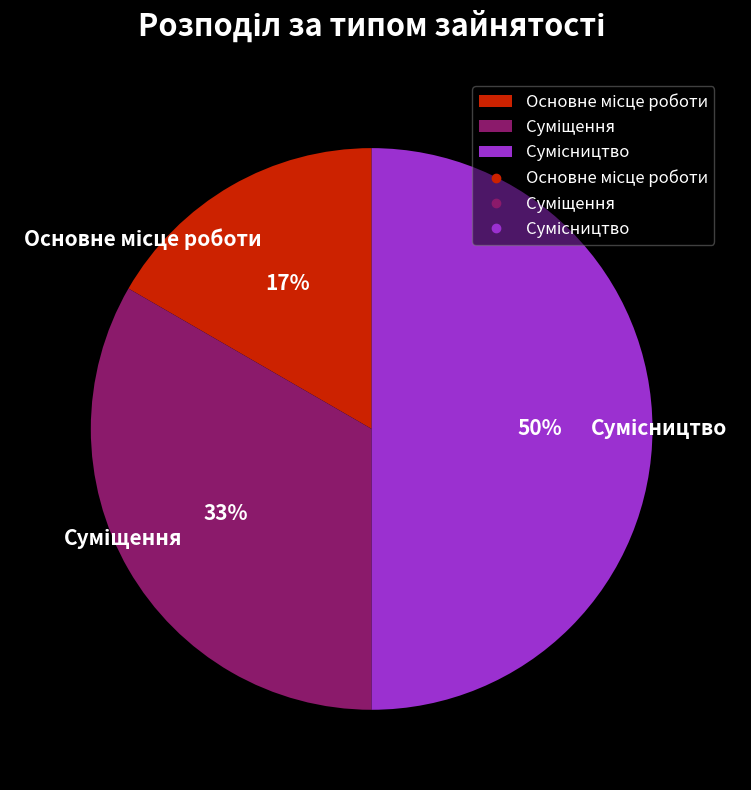

How many segments does this pie chart have?

3